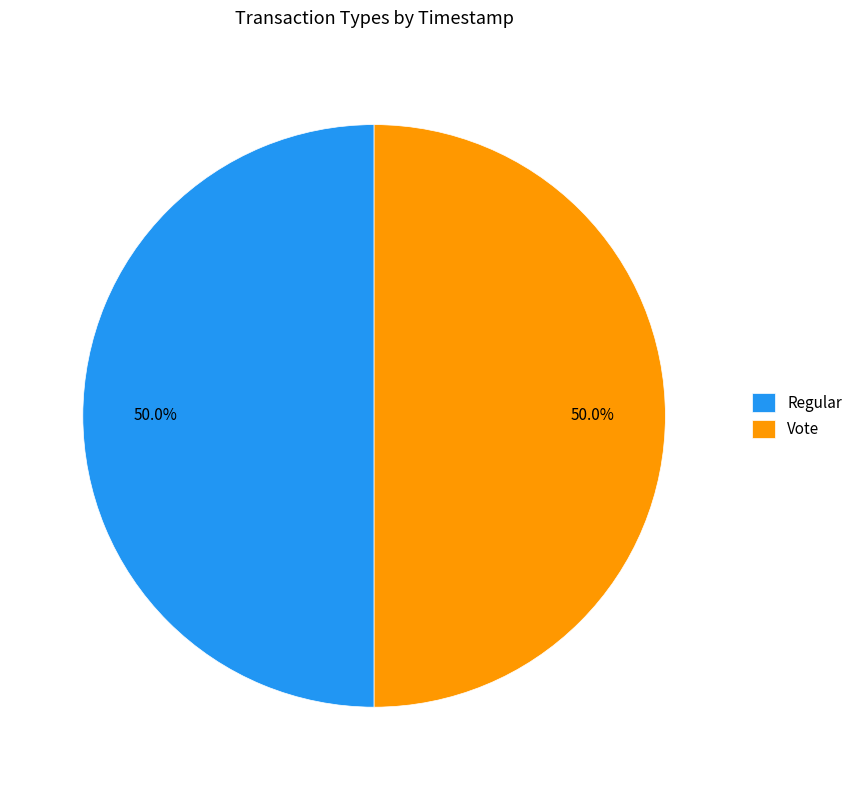

Do Regular and Vote together represent more than half of the pie?

Yes